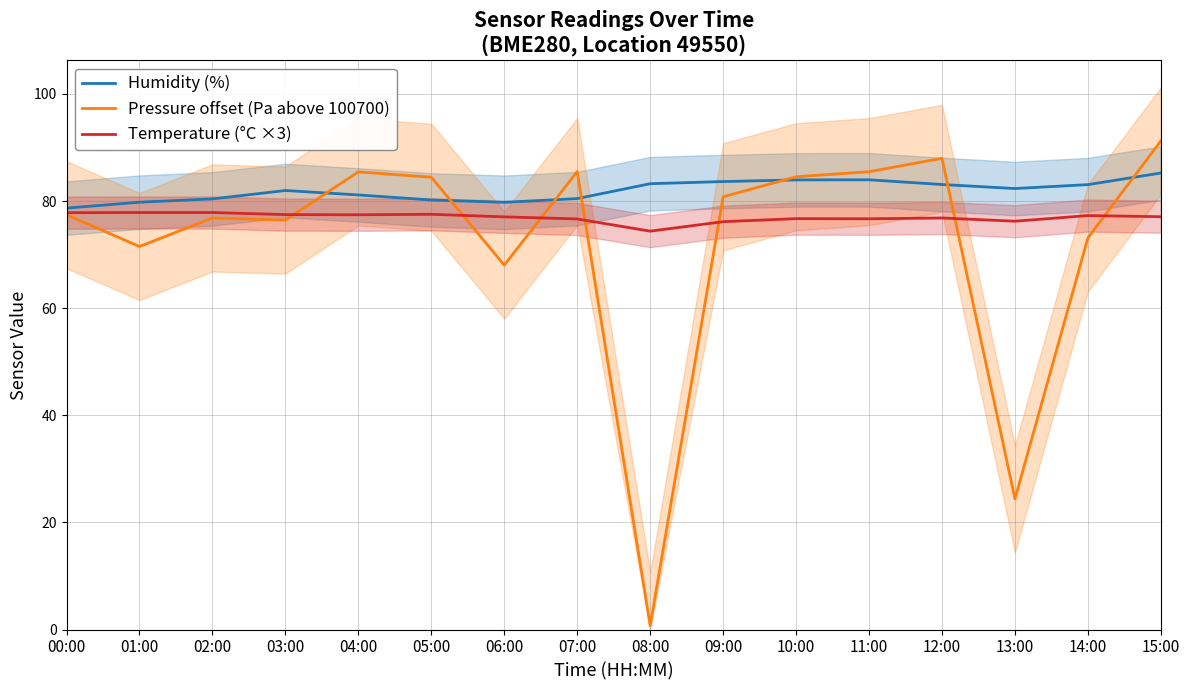

Where is Humidity (%) nearest to the value 81?

04:00